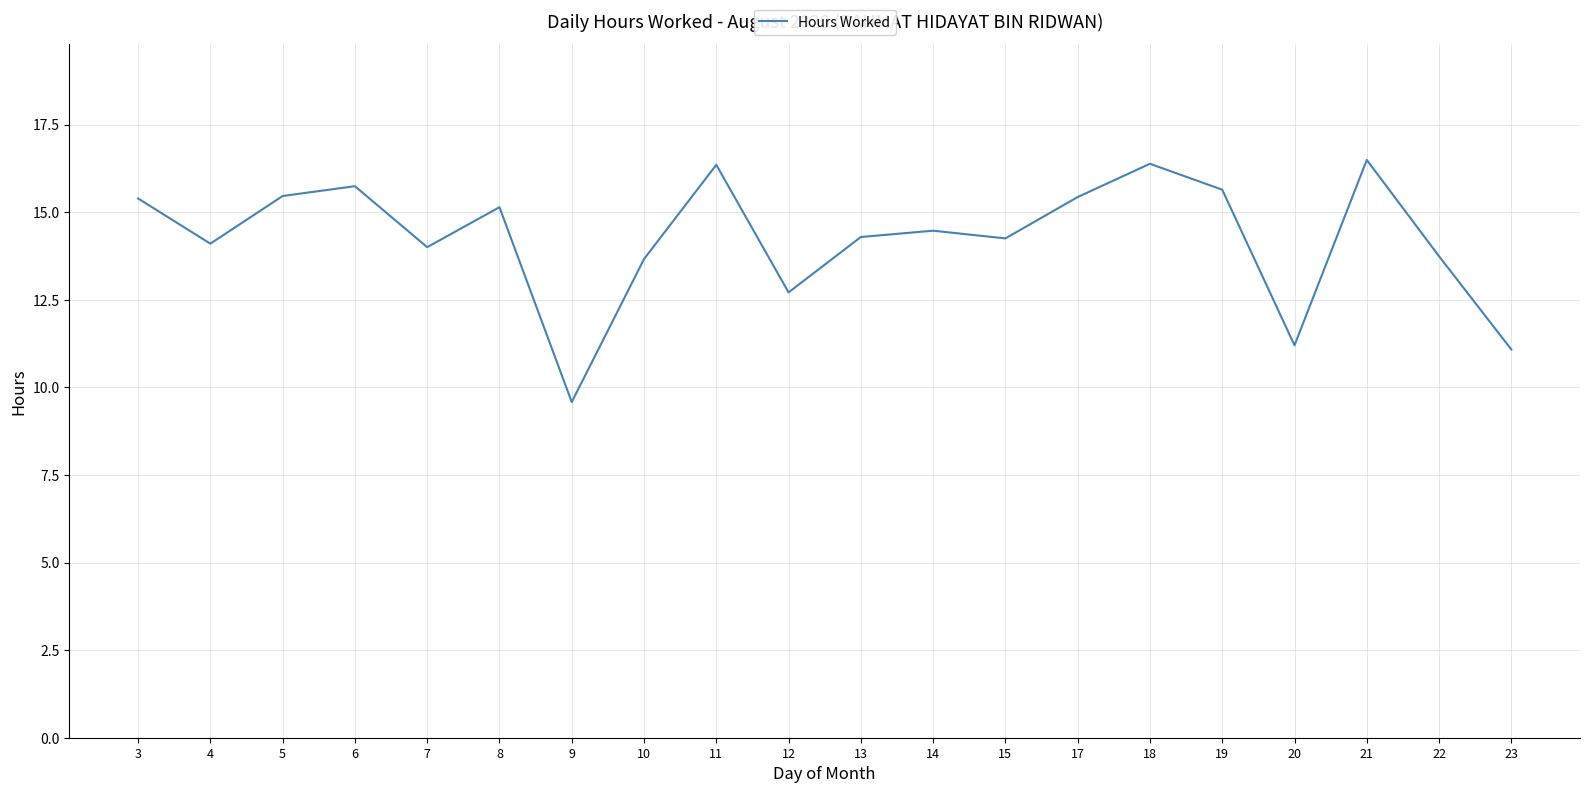

Does the chart display data point markers on the line(s)?

No